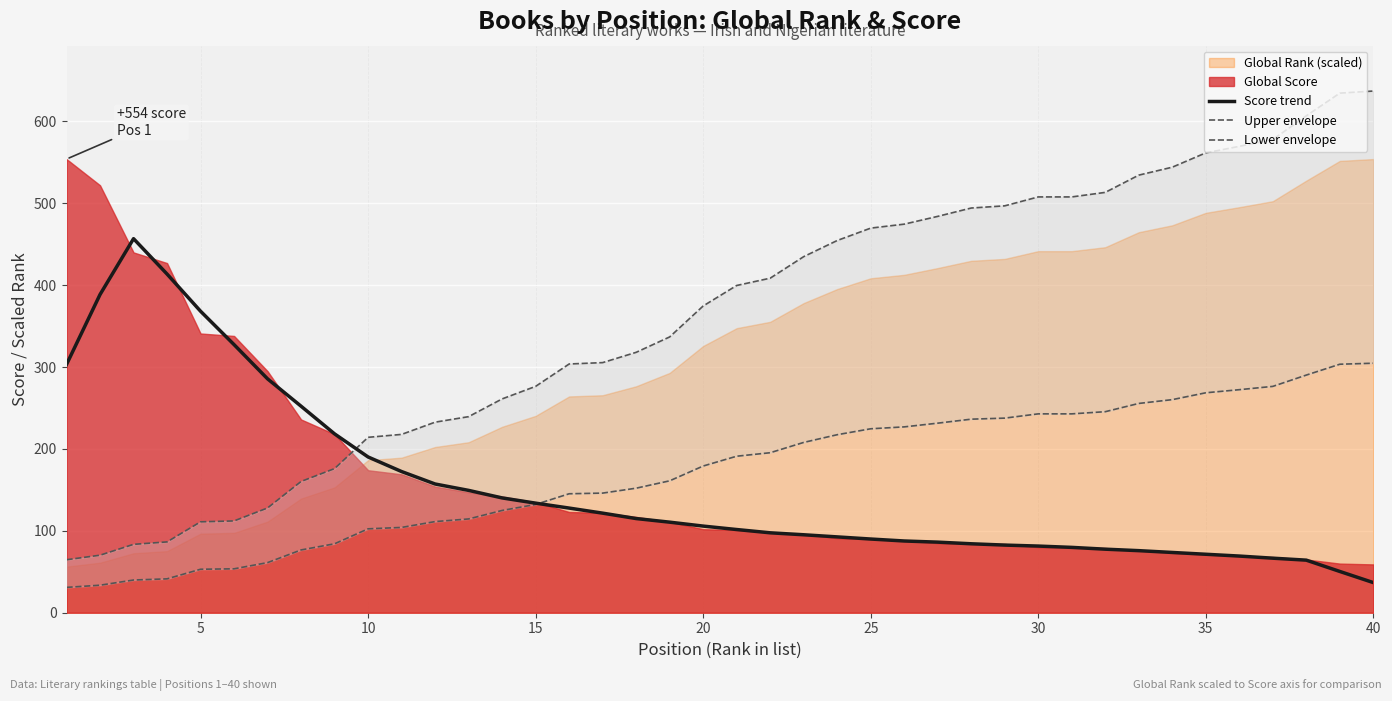

What is the lowest value of the Score trend series?

36.8